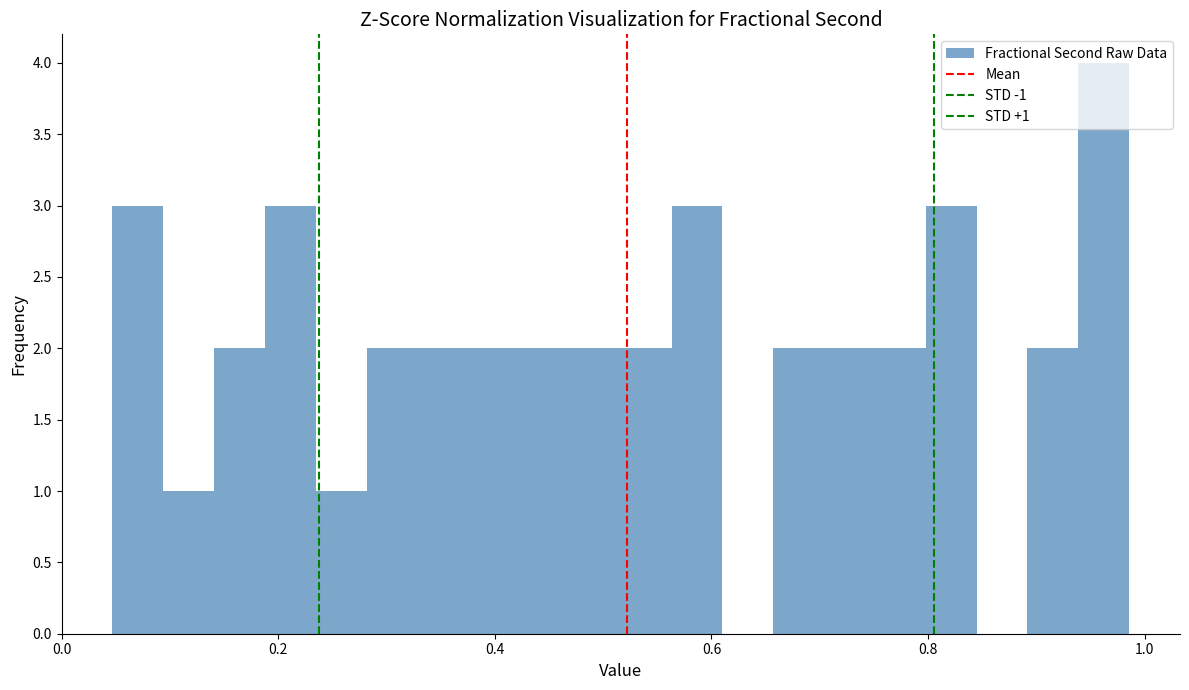

Read against the x-axis, roughly where is the centre of the tallest bar?

0.96